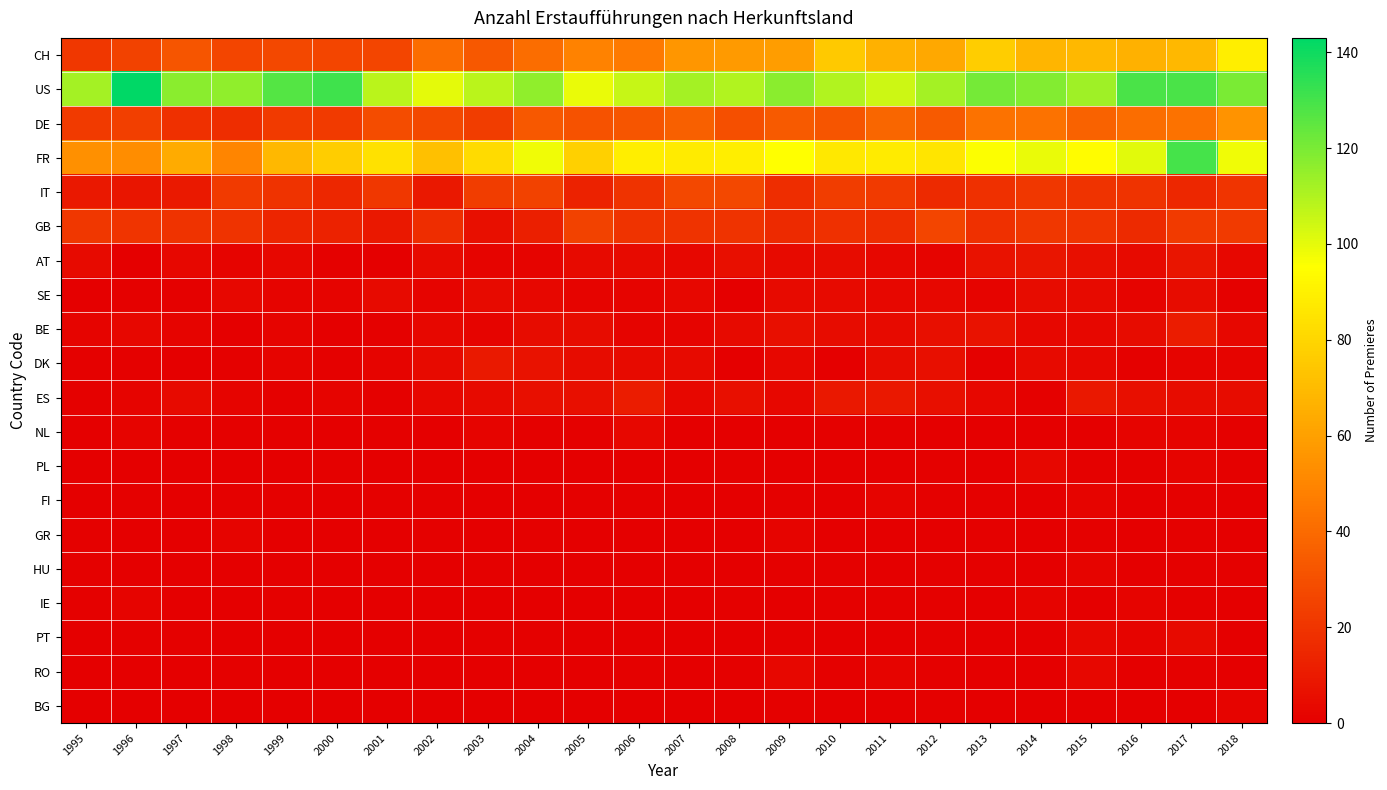

How many data points does each series have?

24